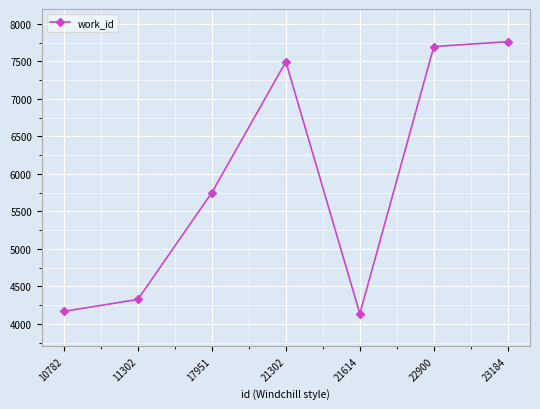

Reading right to left, what are all the values shown in this chart?

23184=7763	22900=7697	21614=4136	21302=7495	17951=5751	11302=4327	10782=4167